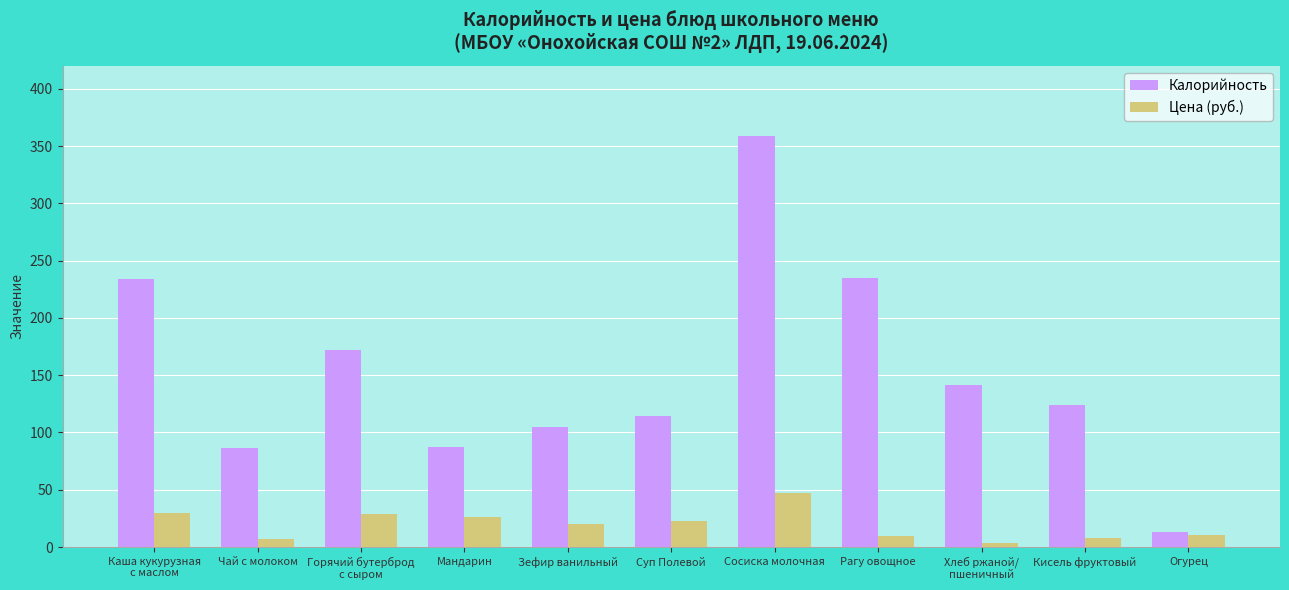

How many distinct data groups are displayed?

2